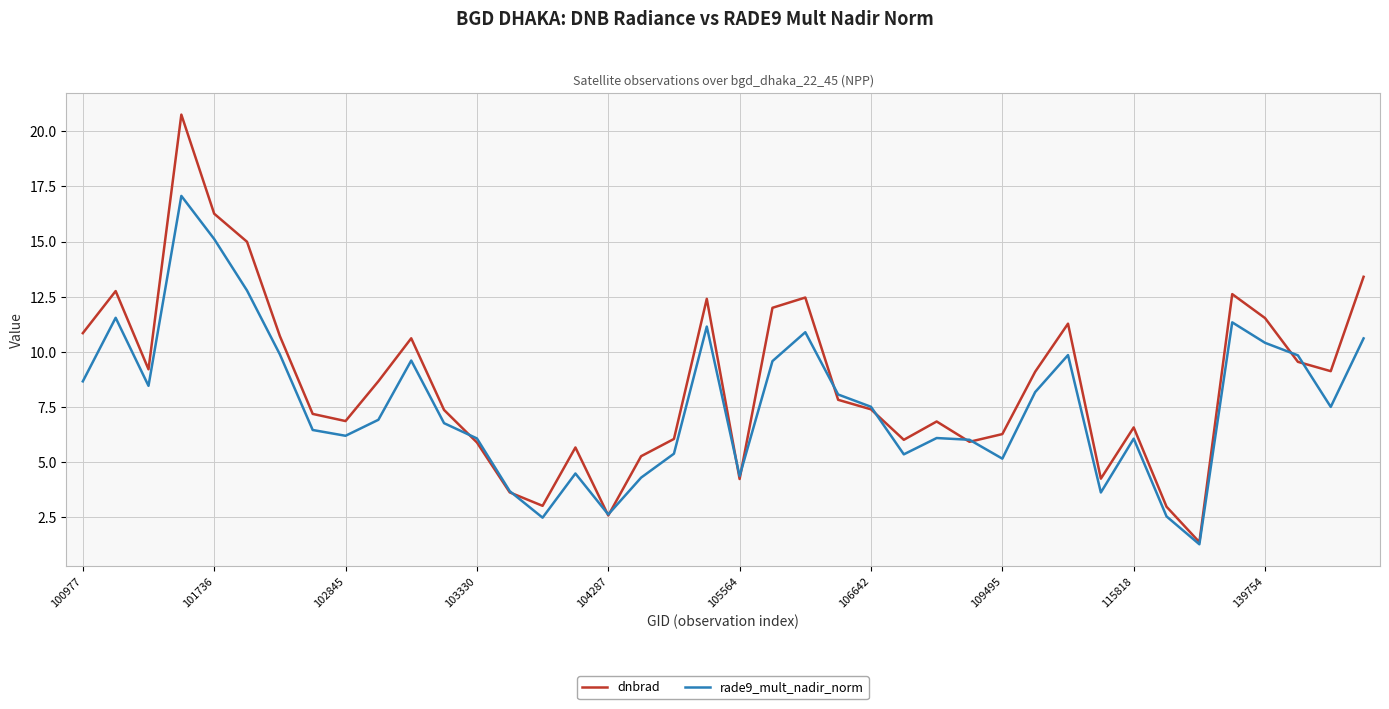

Which series has the widest spread of values?

dnbrad